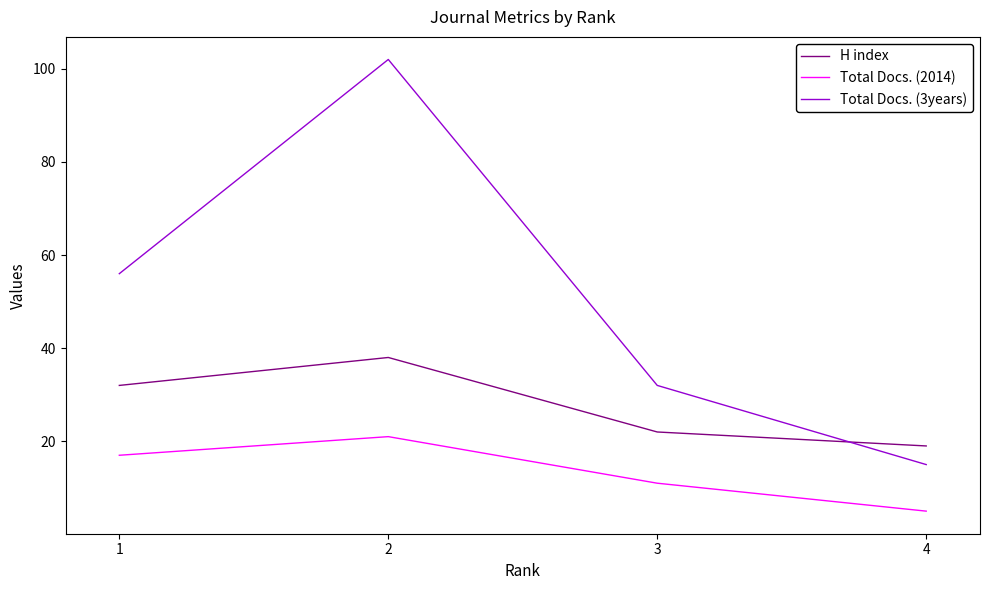

How many categories are shown in the chart?

4